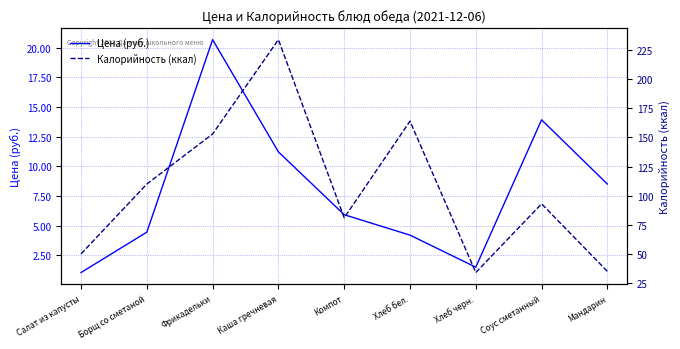

What is the label of the 4th point from the left?

Каша гречневая